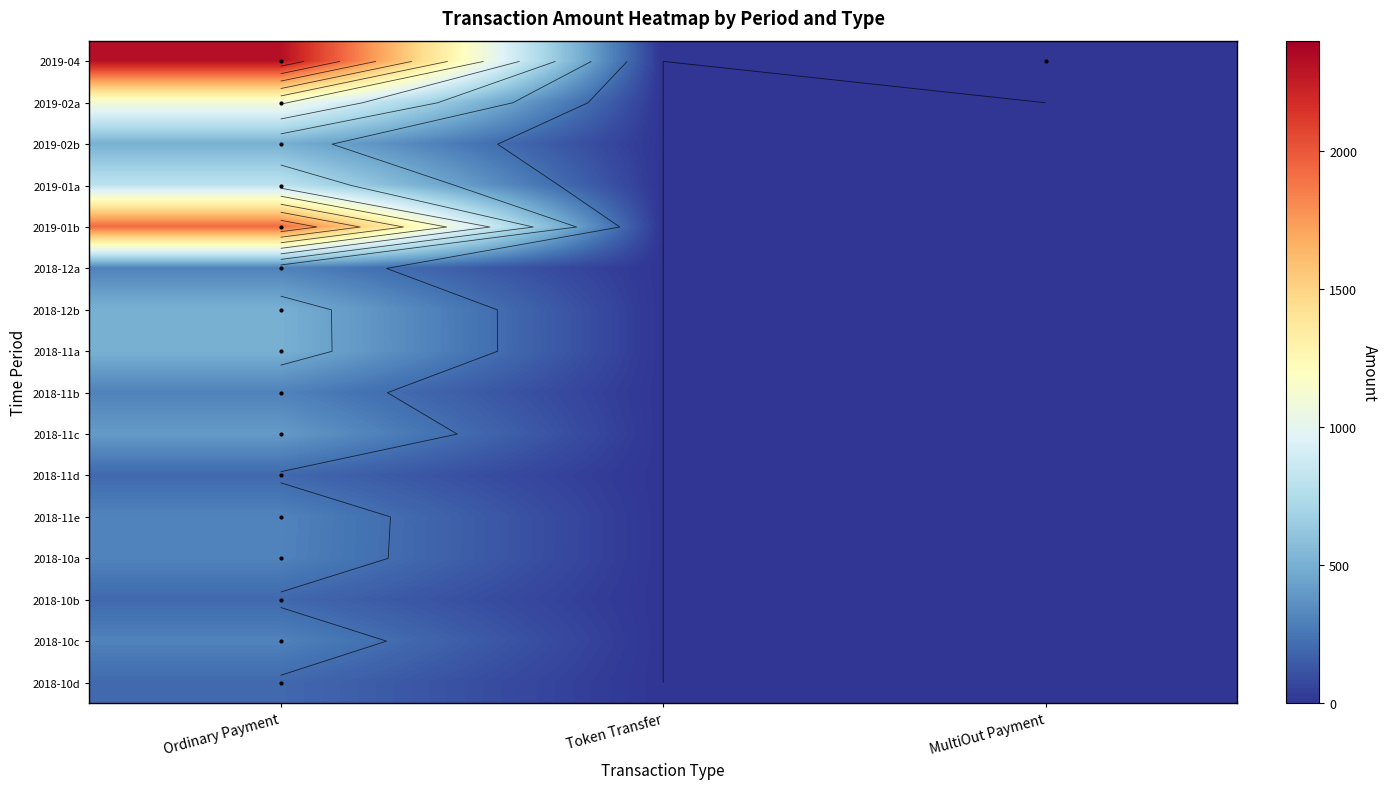

What is the maximum value for 2018-12b?

503.1